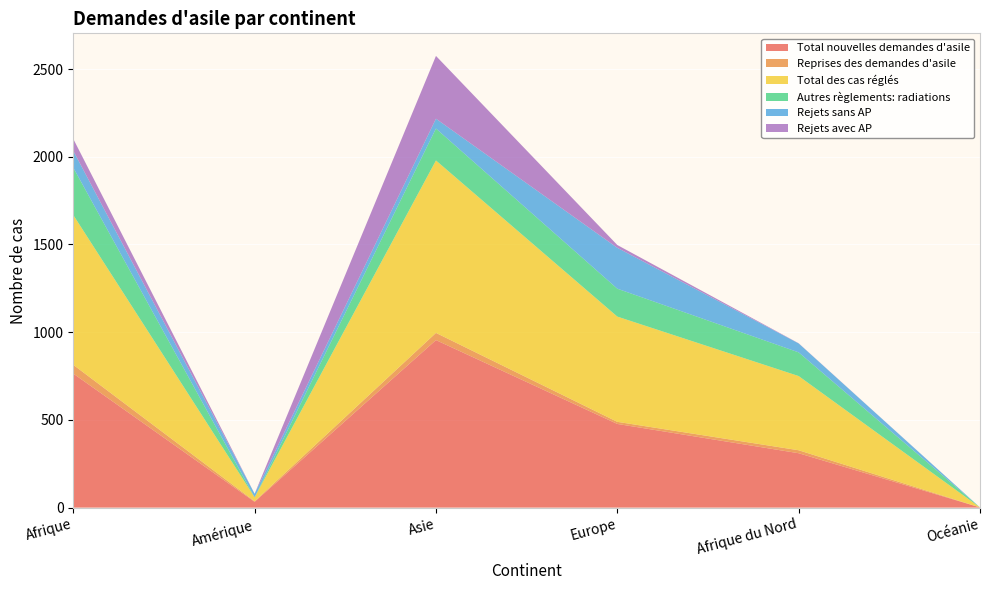

Reading left to right, extract all data points from this chart.

Total nouvelles demandes d'asile: Afrique=764	Amérique=33	Asie=955	Europe=477	Afrique du Nord=310	Océanie=1
Reprises des demandes d'asile: Afrique=50	Amérique=3	Asie=41	Europe=12	Afrique du Nord=17	Océanie=0
Total des cas réglés: Afrique=854	Amérique=23	Asie=983	Europe=600	Afrique du Nord=423	Océanie=0
Autres règlements: radiations: Afrique=270	Amérique=0	Asie=182	Europe=159	Afrique du Nord=135	Océanie=0
Rejets sans AP: Afrique=96	Amérique=20	Asie=56	Europe=233	Afrique du Nord=51	Océanie=0
Rejets avec AP: Afrique=68	Amérique=0	Asie=358	Europe=16	Afrique du Nord=1	Océanie=0